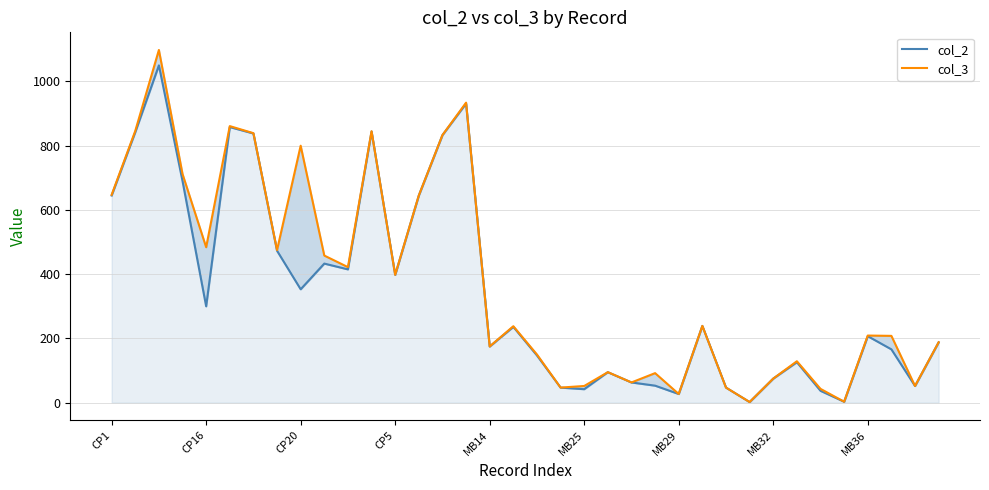

List the series in order of their peak value, highest first.

col_3, col_2